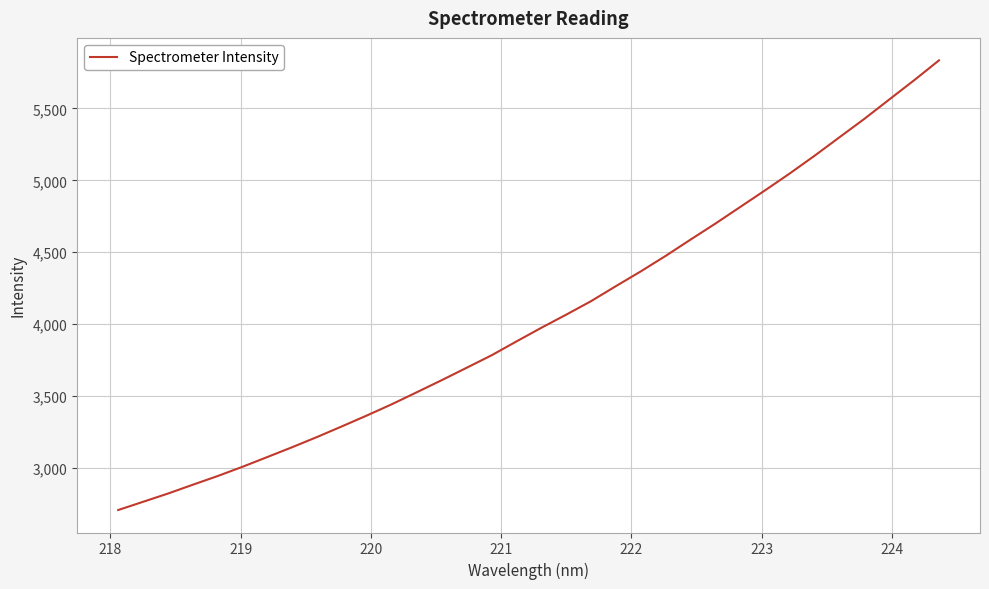

What is the difference between the maximum and minimum values?

3129.2